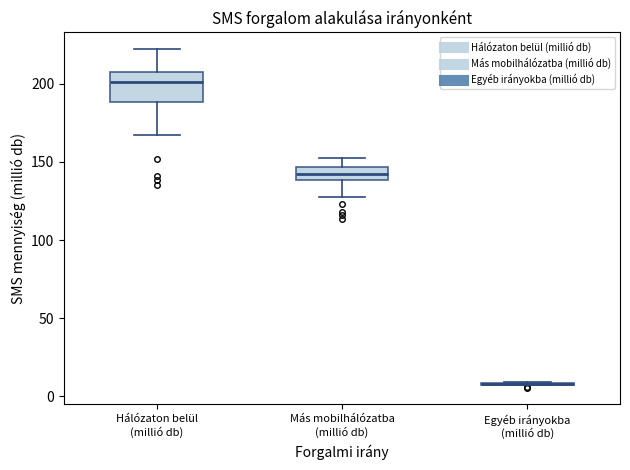

Reading left to right, transcribe this box plot: for each box, give where its median line is, the range the box spans, and where its two whiskers end, as read against the y-axis. The values are not printed on the chart, so give them approximately, as read against the axis.

Hálózaton belül (millió db): median 200, box 190 to 210, whiskers 165 to 220
Más mobilhálózatba (millió db): median 140 (inside the box), box 140 to 145, whiskers 125 to 150
Egyéb irányokba (millió db): box collapsed to a line at 10, whiskers 5 to 10